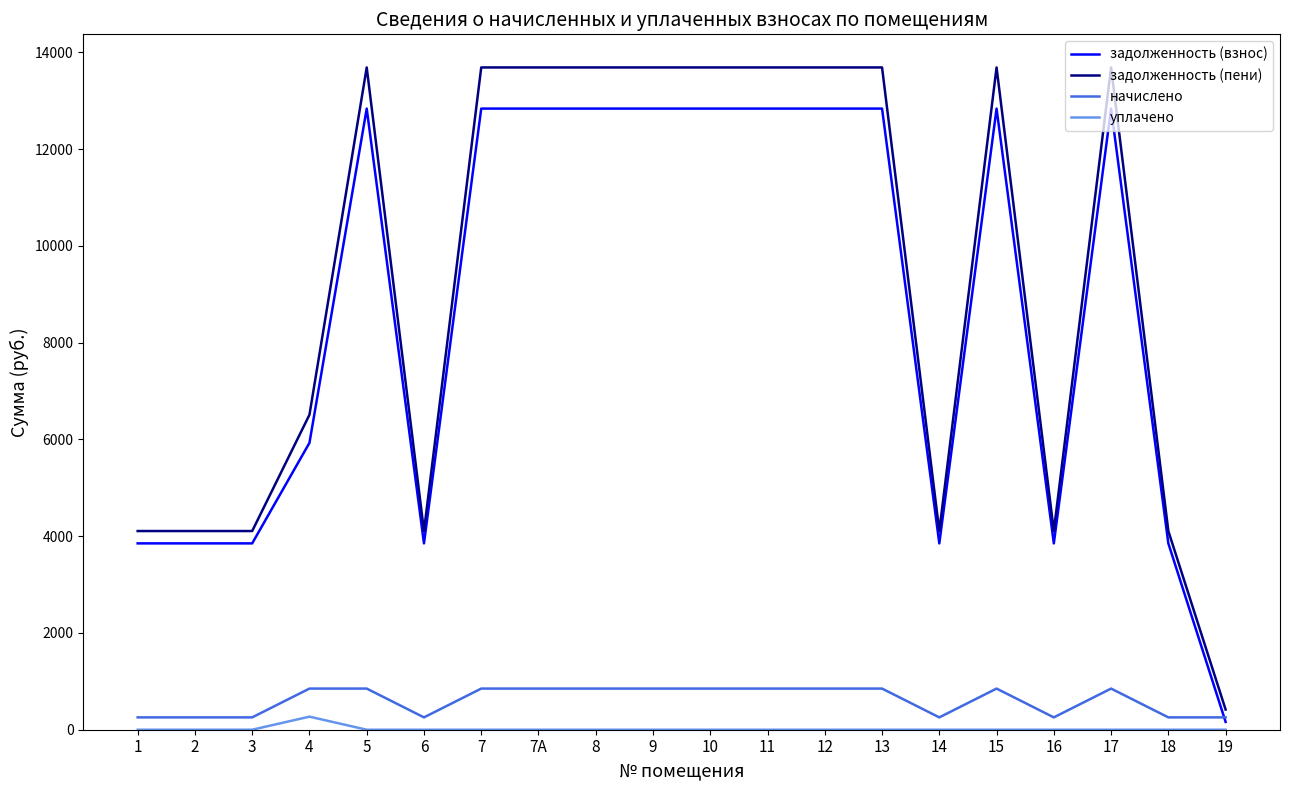

True or false: задолженность (пени) and уплачено cross at least once.

False